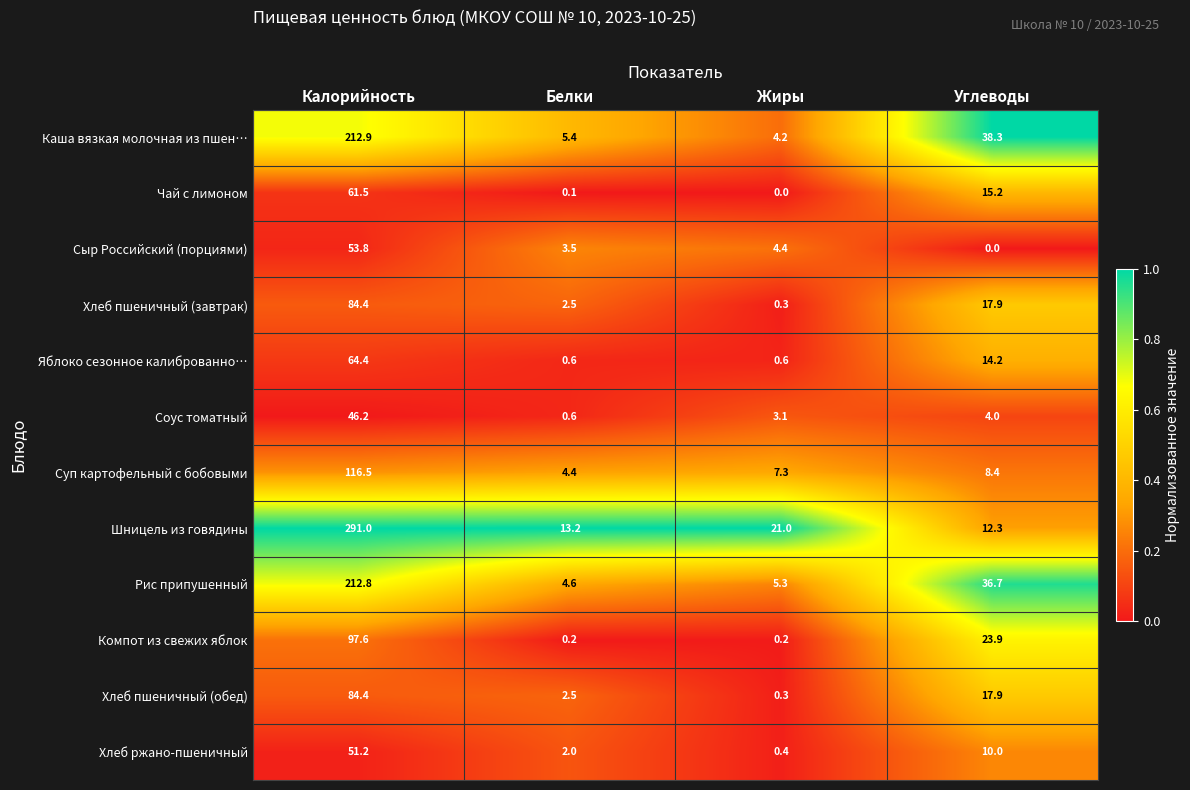

Is it true that Рис припушенный equals 36.7 at Углеводы?

True